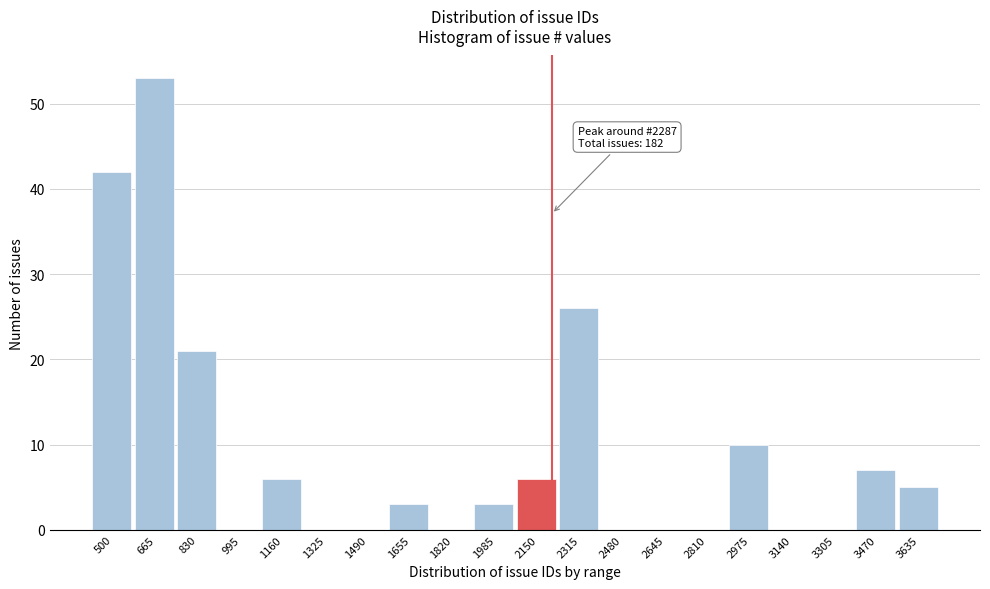

Reading left to right, transcribe all the data shown in this chart.

500=42	665=53	830=21	995=0	1160=6	1325=0	1490=0	1655=3	1820=0	1985=3	2150=6	2315=26	2480=0	2645=0	2810=0	2975=10	3140=0	3305=0	3470=7	3635=5